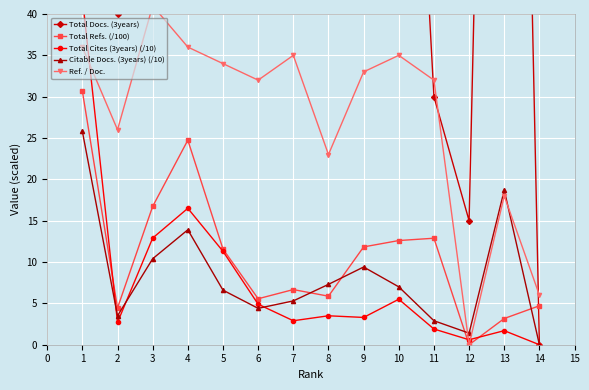

Is it true that Total Refs. (/100) equals 6.4 at 14?

False